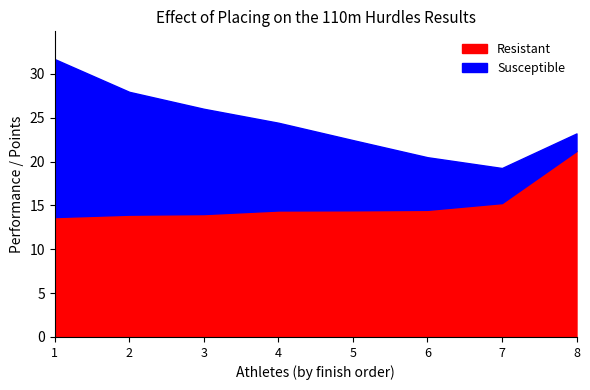

The value of Resistant at Felber Farkas is 20.4. True or false?

False